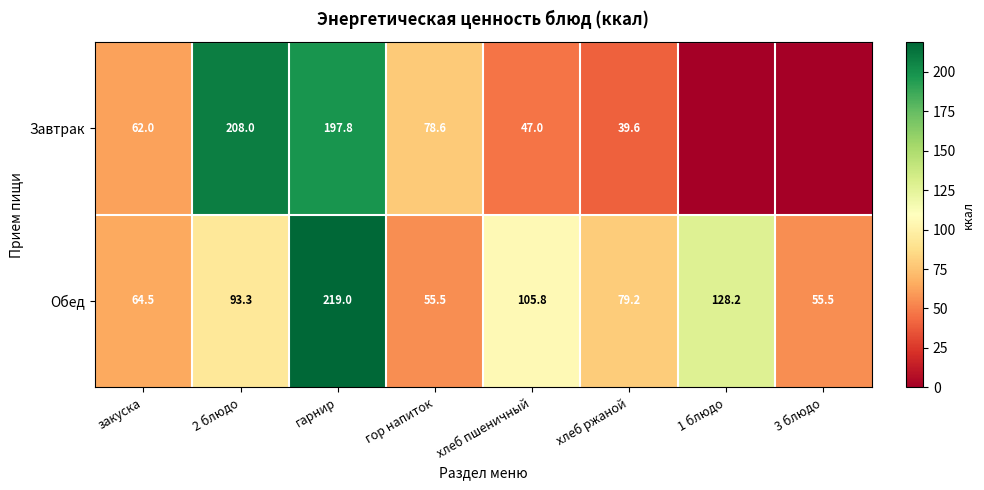

How many data points in Обед are above 93?

4